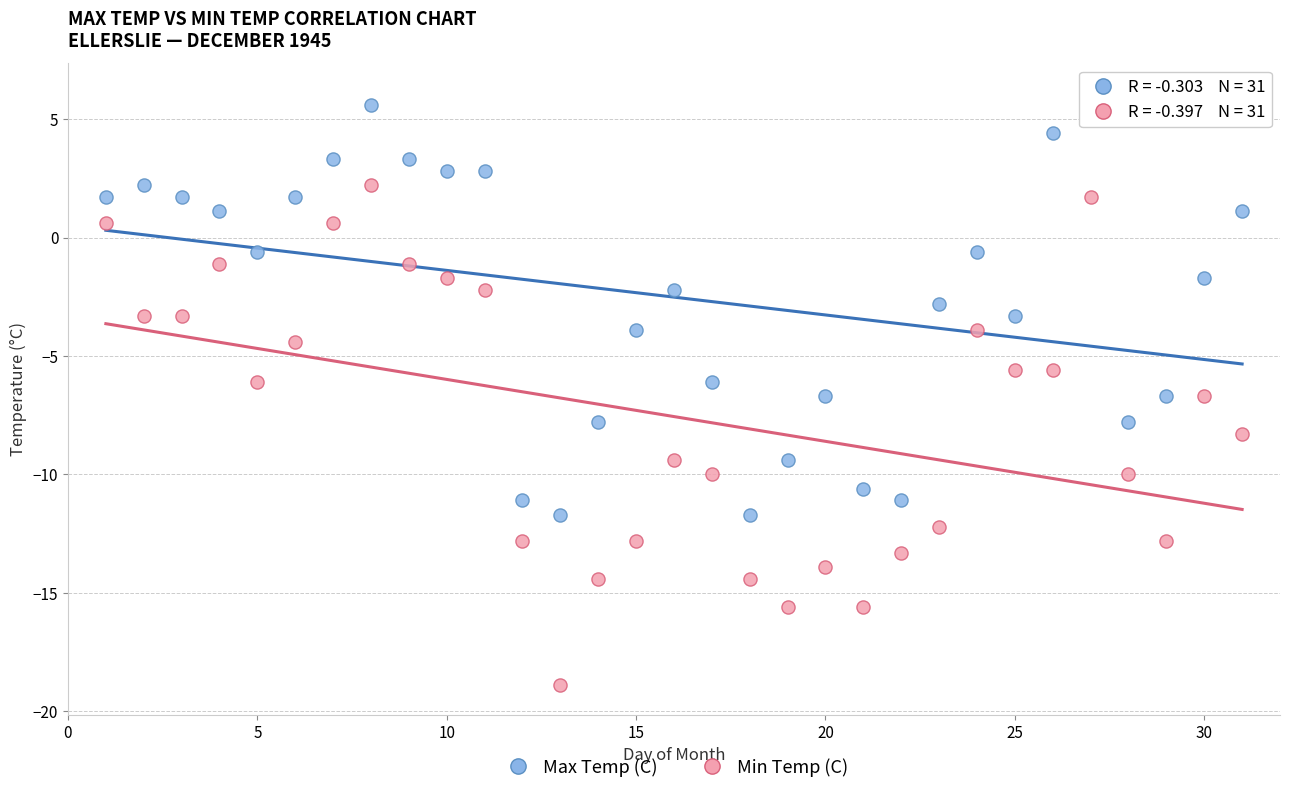

Which series has the largest Y range (max minus min)?

Min Temp (C)